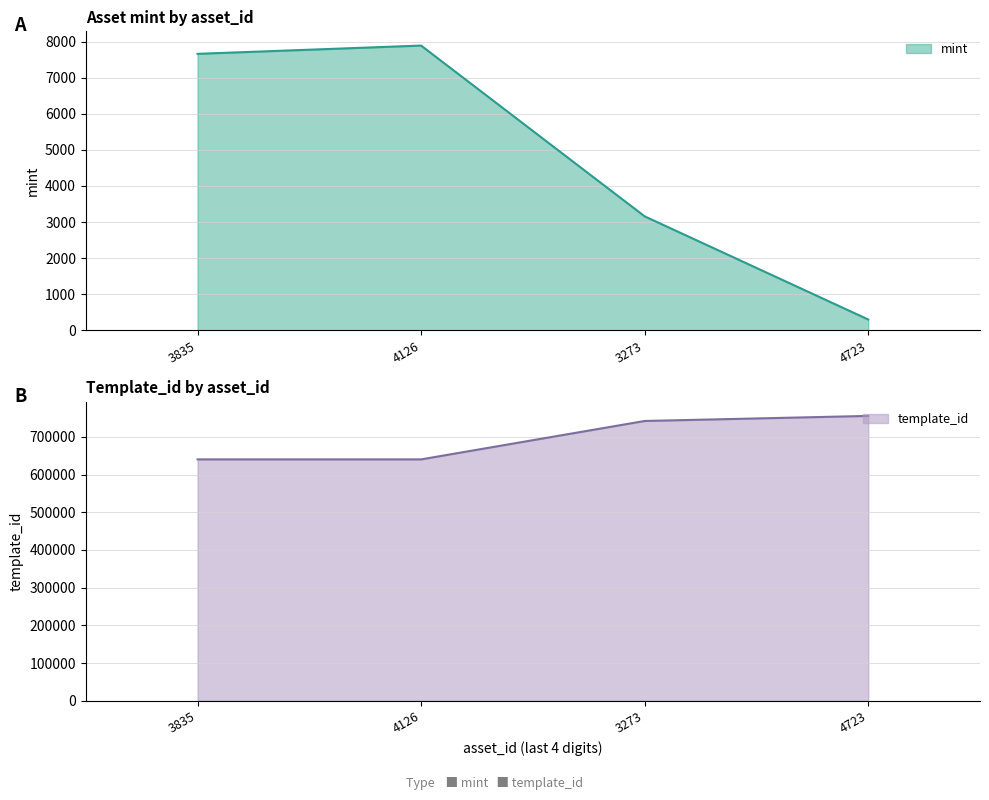

Does the chart have visible grid lines?

Yes